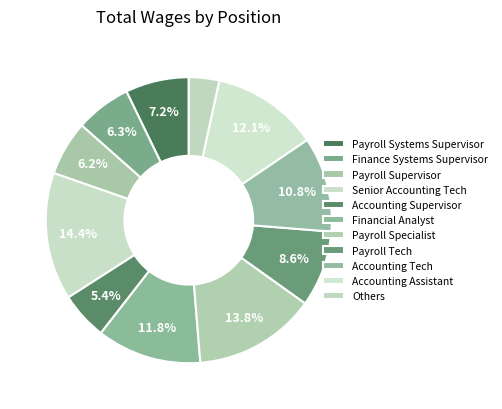

Which slice is the largest?

Senior Accounting Tech